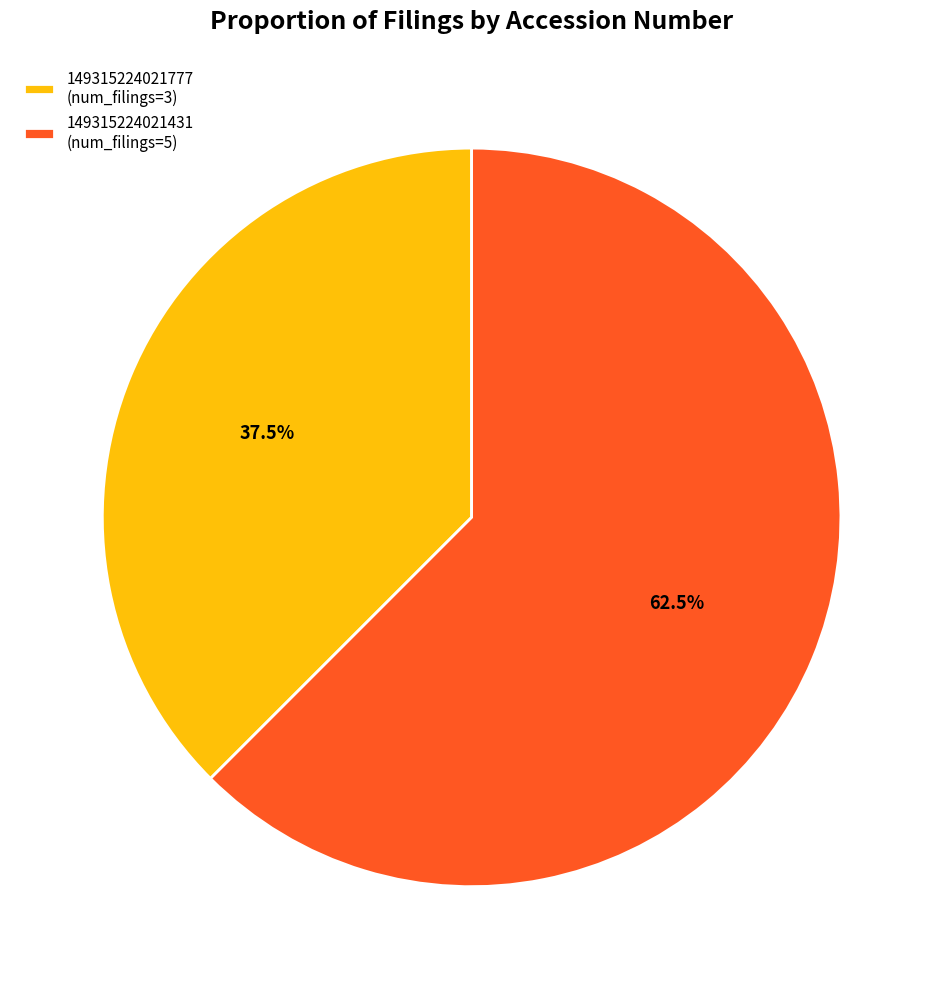

True or false: 149315224021777 accounts for 1% of the total.

False